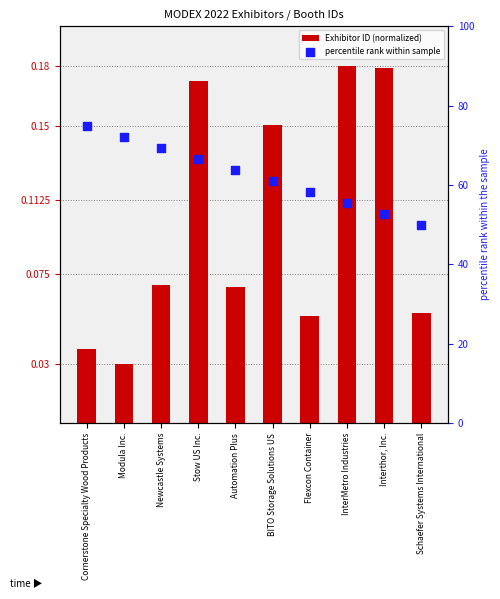

Which series has the largest Y range (max minus min)?

percentile rank within sample